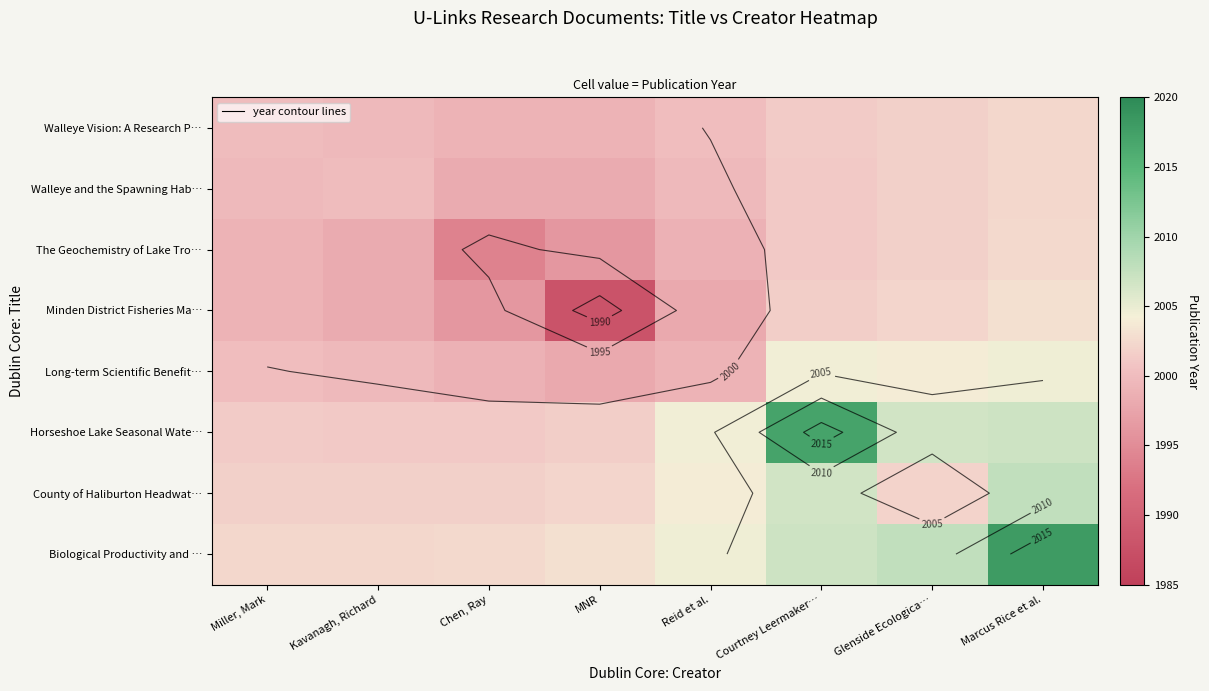

What is the total value across all series at Marcus Rice et al.?

16047.5